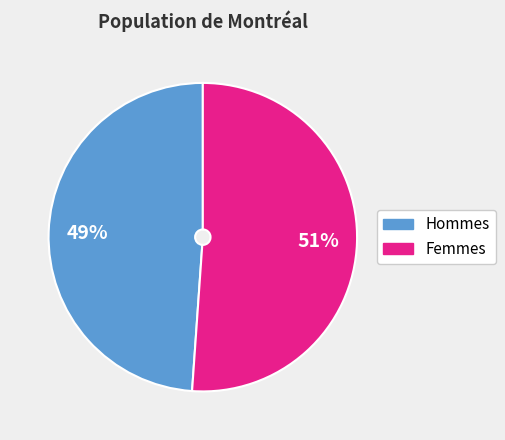

Does any single category account for the majority?

Yes